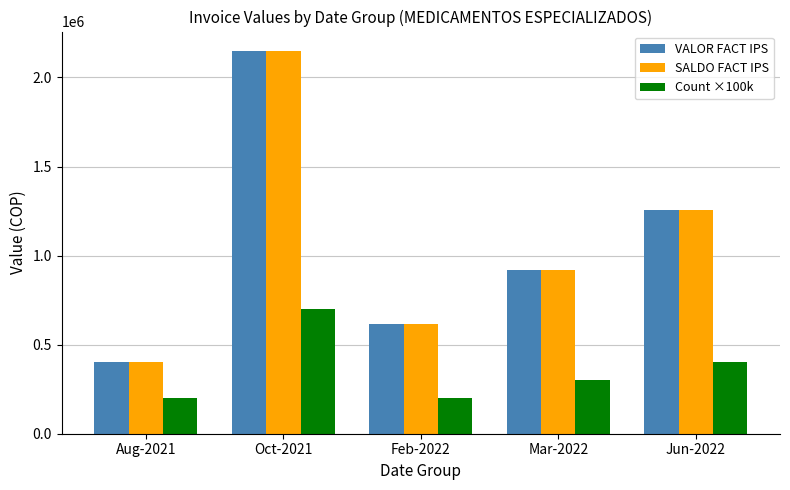

How many VALOR FACT IPS values are between 614400 and 1254400?

3